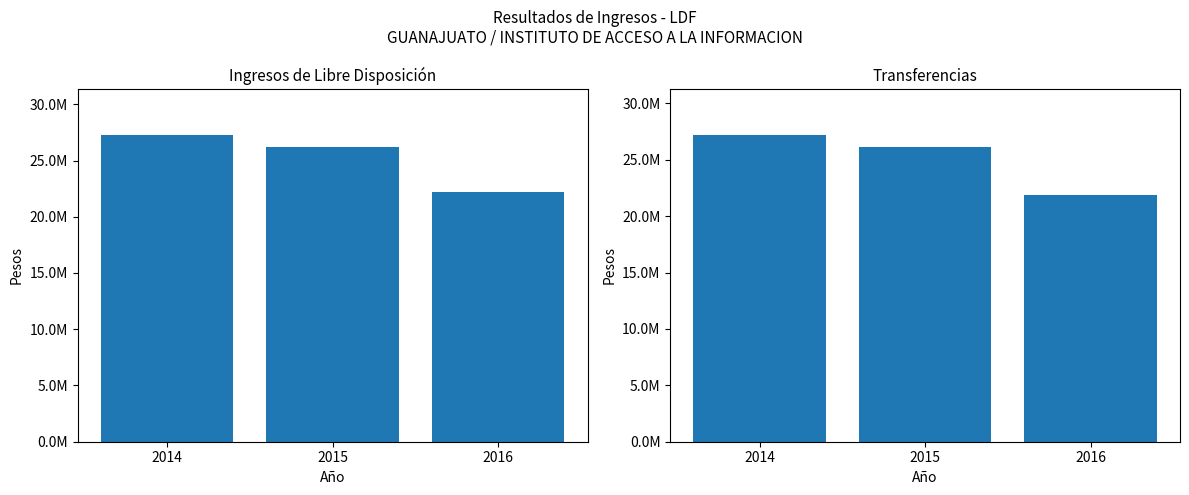

Rank the series by their maximum value, from lowest to highest.

Transferencias, Ingresos de Libre Disposicion